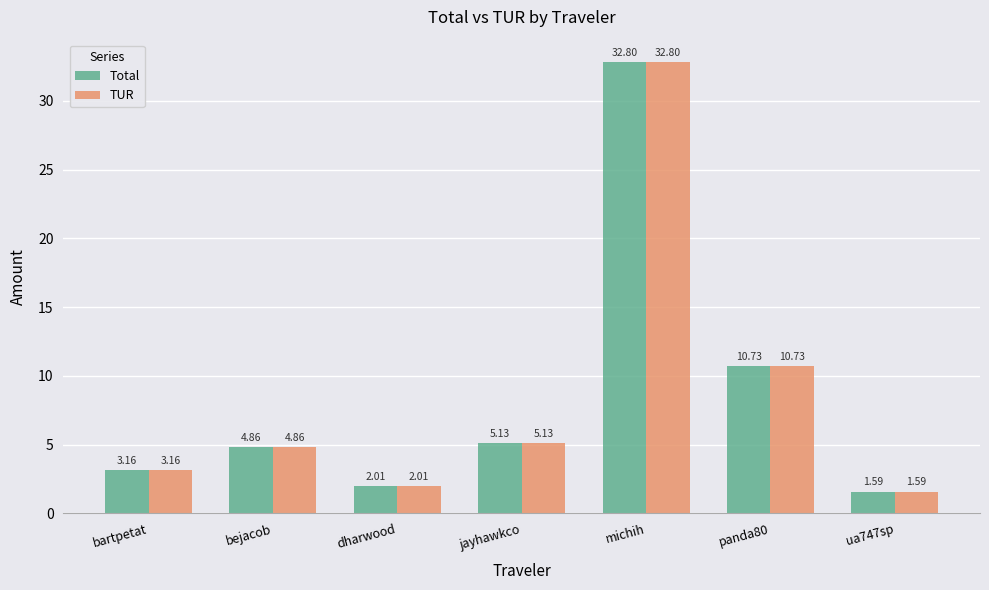

What is the total value across all series at michih?

65.6